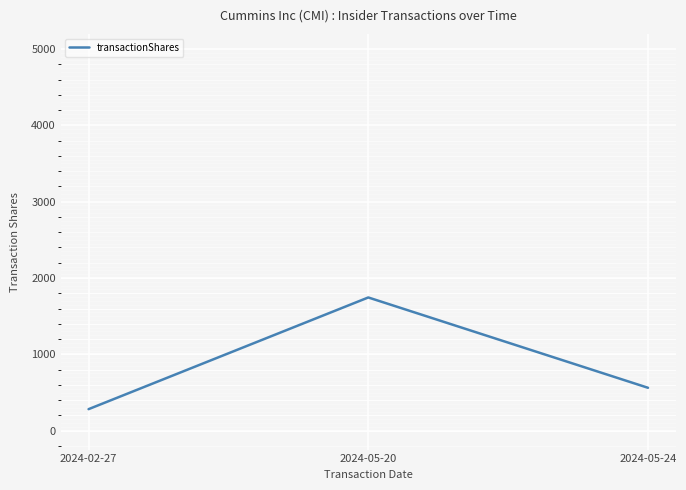

What is the difference between the values at 2024-02-27 and 2024-05-24?

280